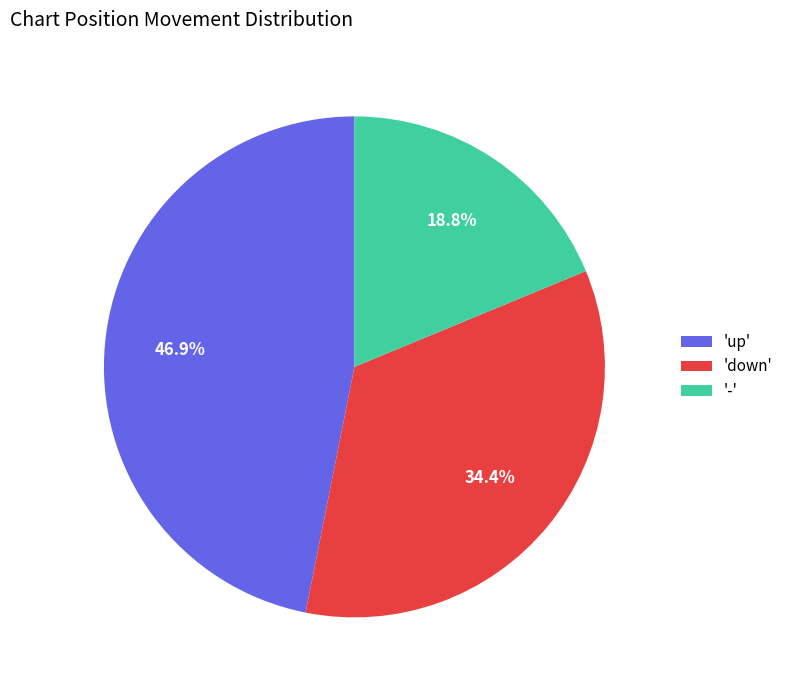

What is the largest slice in the pie chart?

'up'